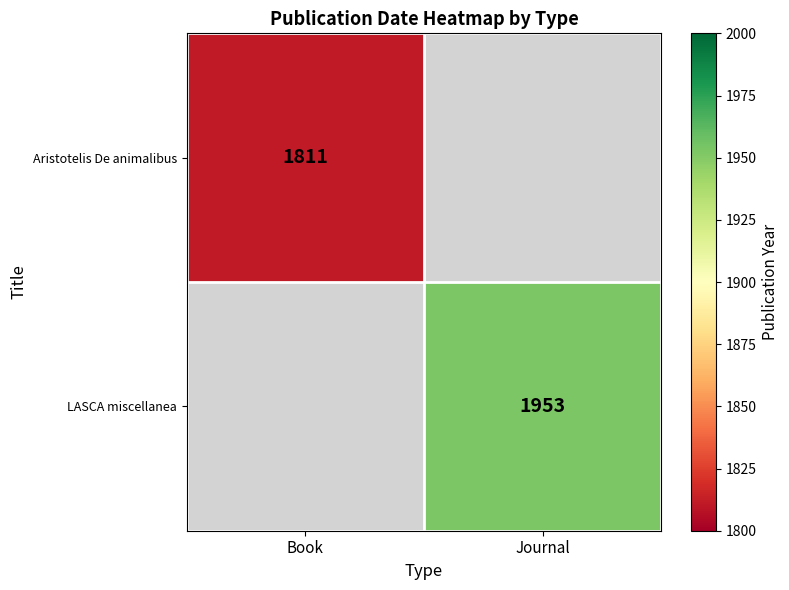

Is it true that Aristotelis De animalibus equals 1811 at Book?

True